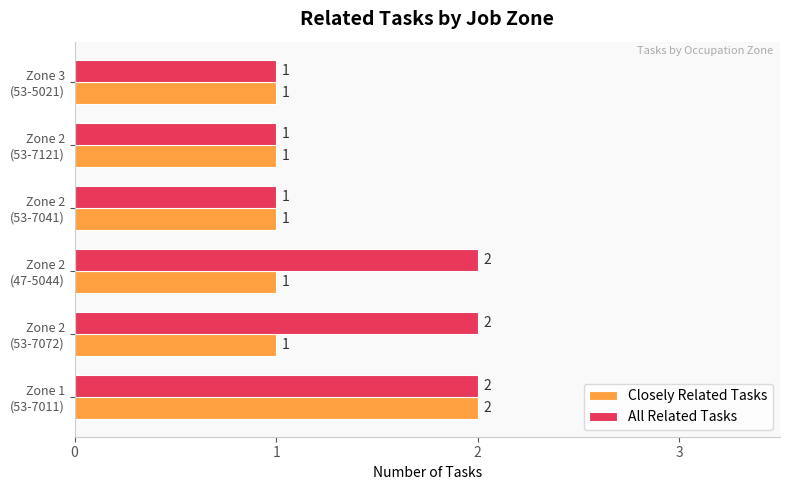

Which series has the largest total across all categories?

All Related Tasks